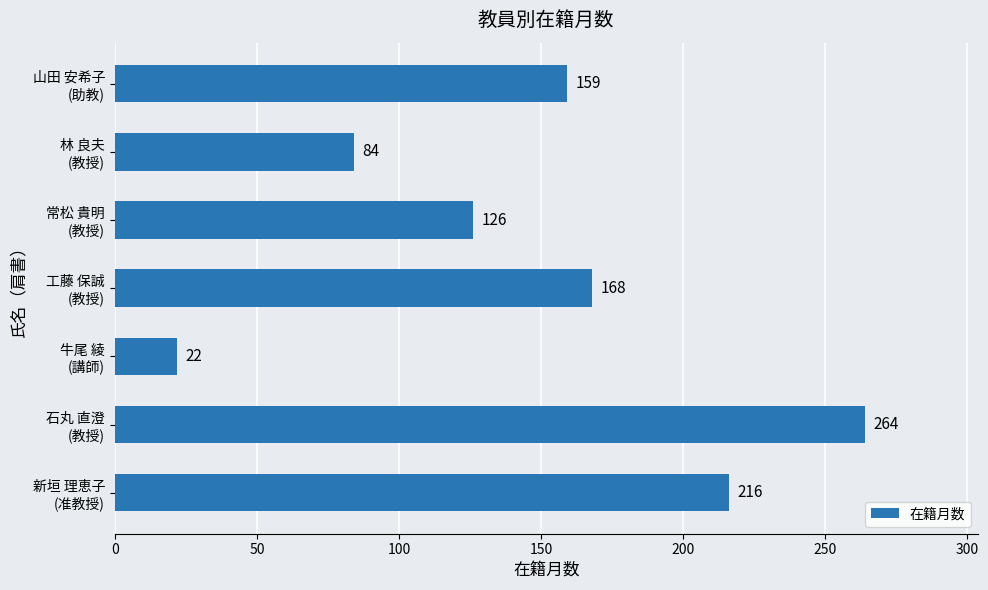

Reading bottom to top, what are all the values shown in this chart?

216	264	22	168	126	84	159